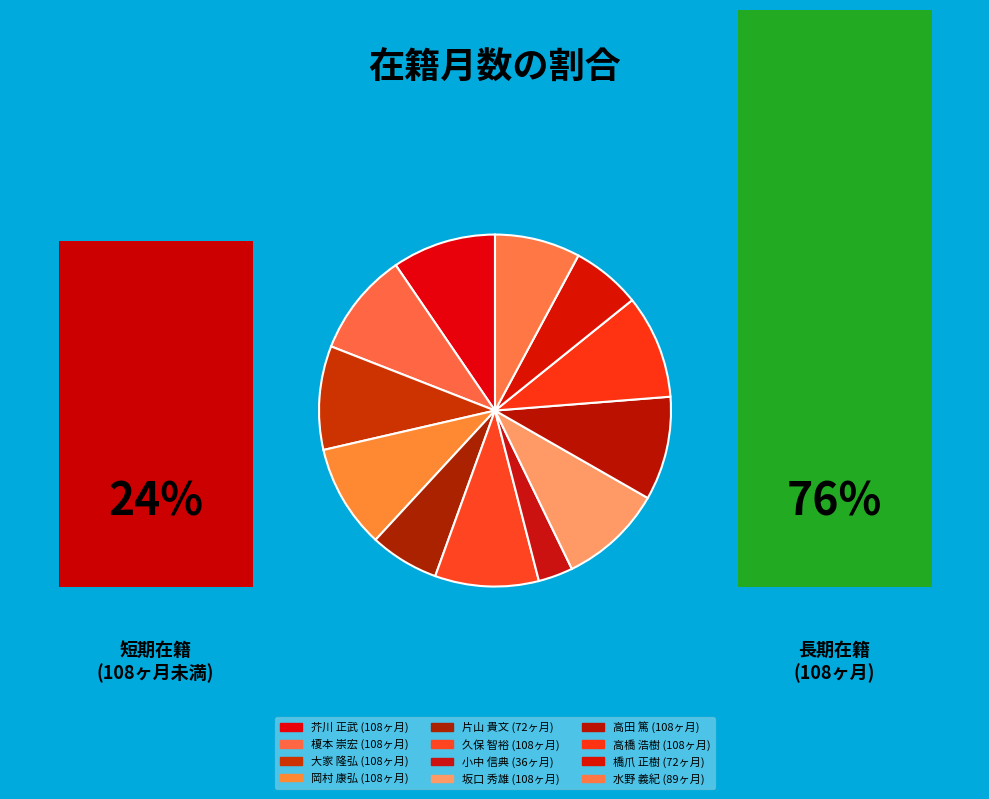

Is the sum of 芥川 正武 and 高田 篤 greater than half?

No